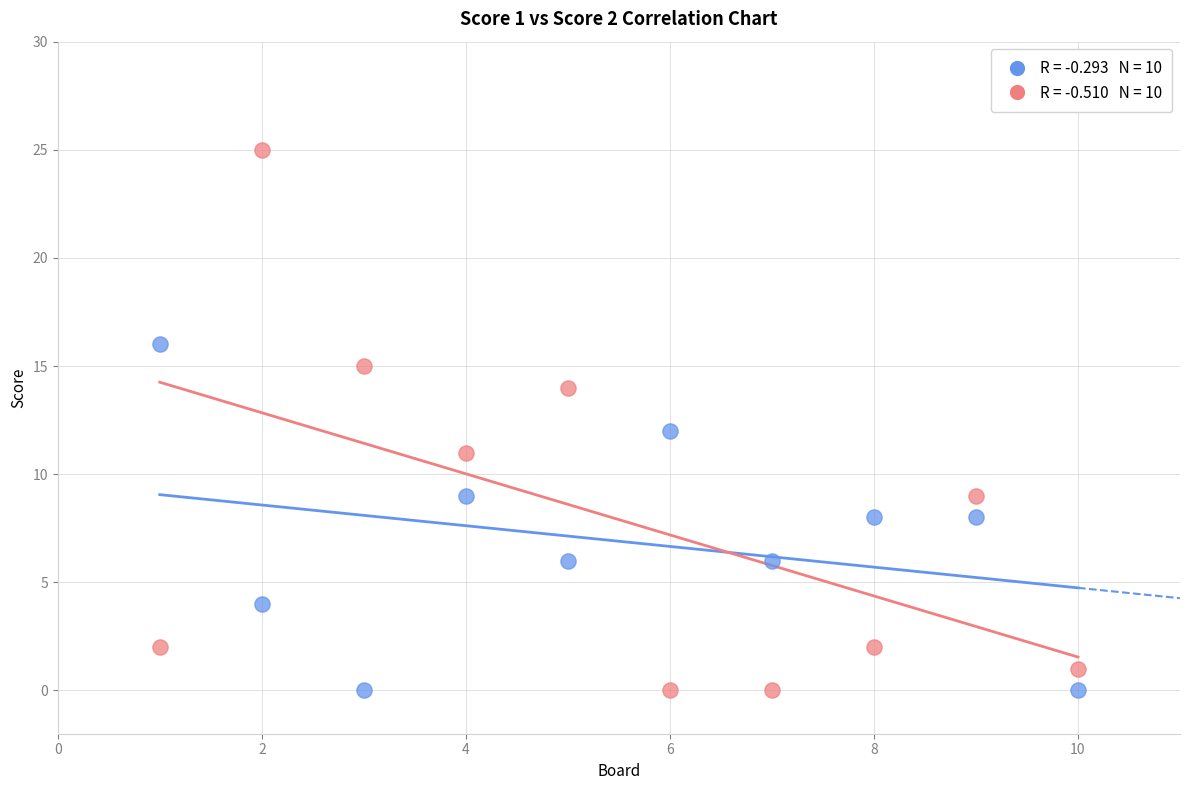

Across all data points, what is the range of X values (max minus min)?

9